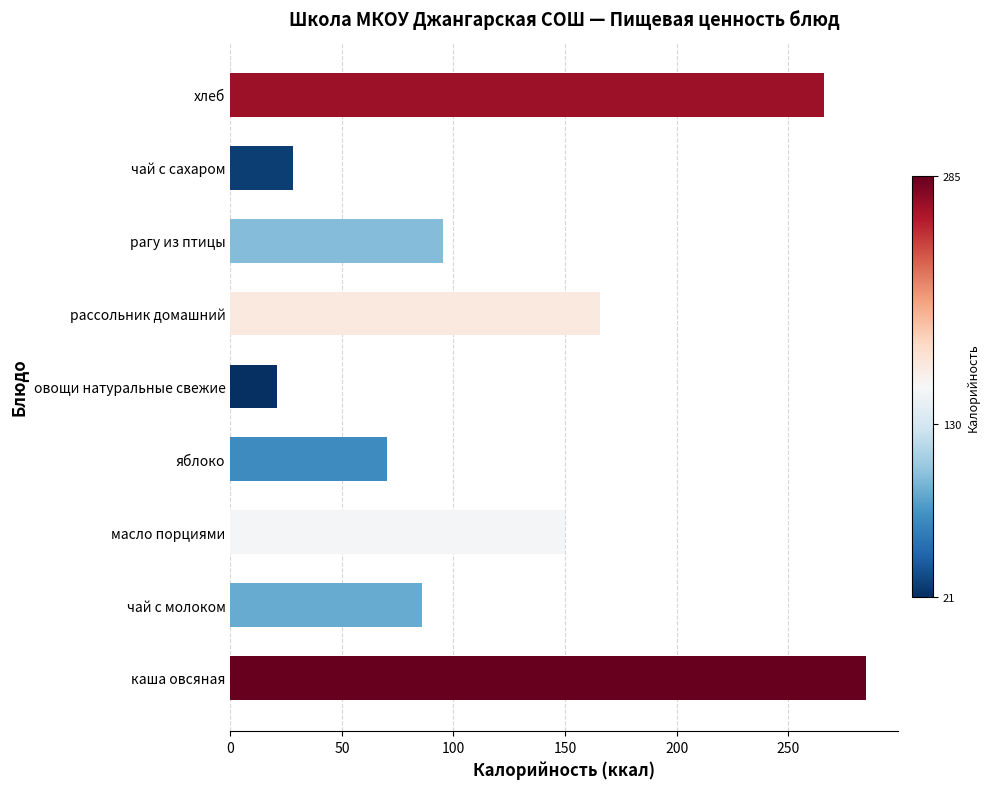

How many bars are there in total?

9